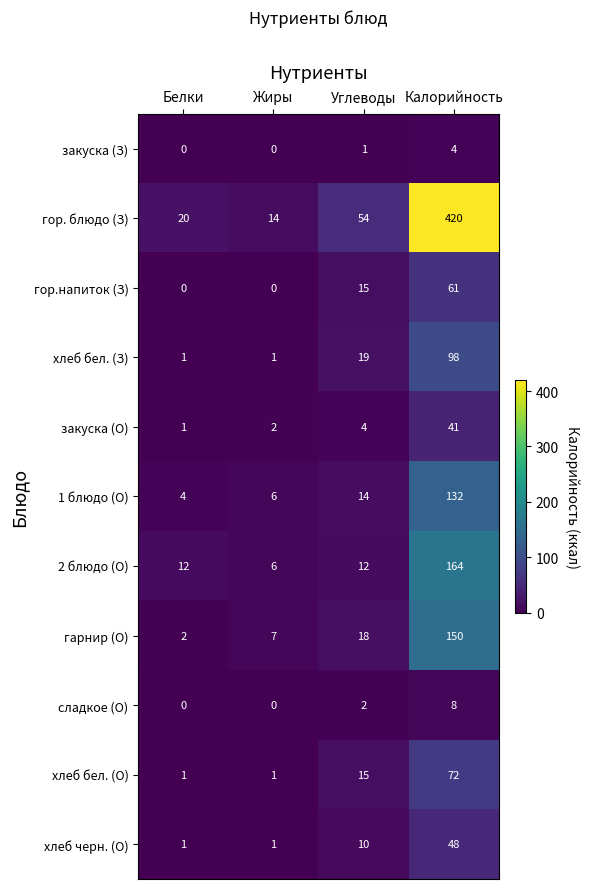

At which category is the sum across all series the highest?

Калорийность